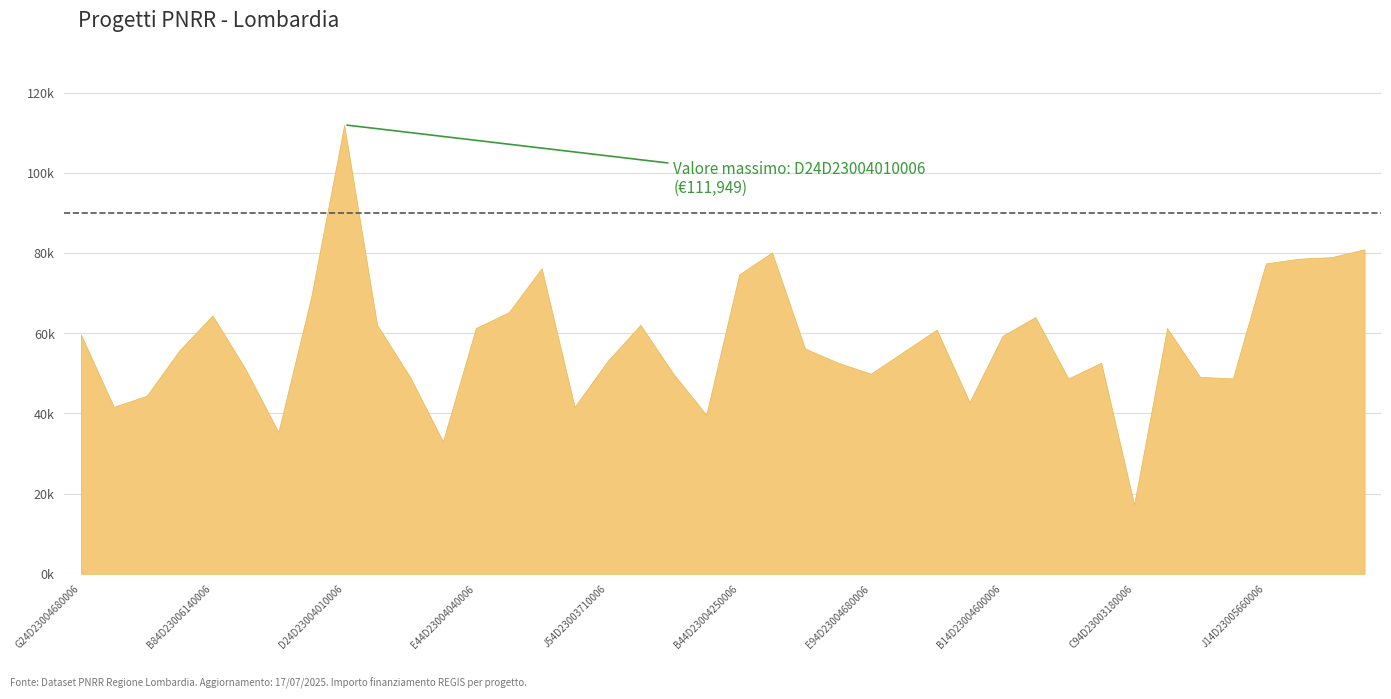

What is the maximum value shown in the chart?

111949.1